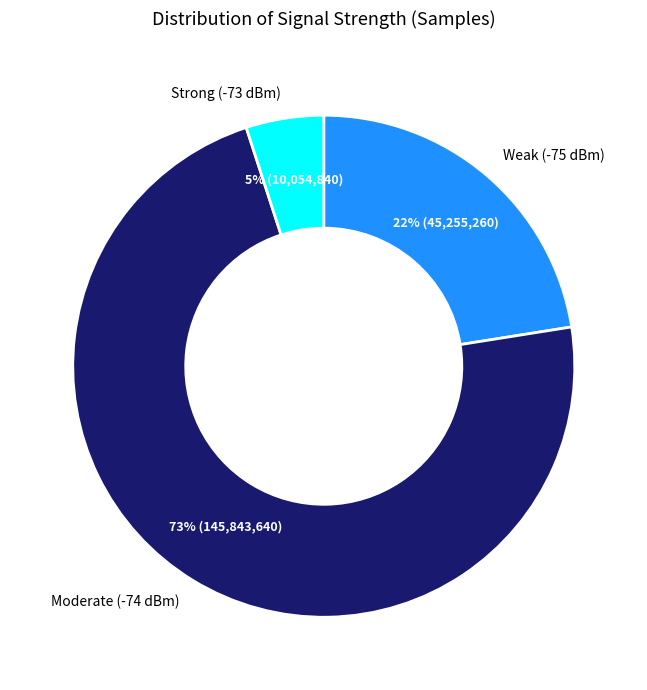

Is there any slice that represents more than half of the pie?

Yes